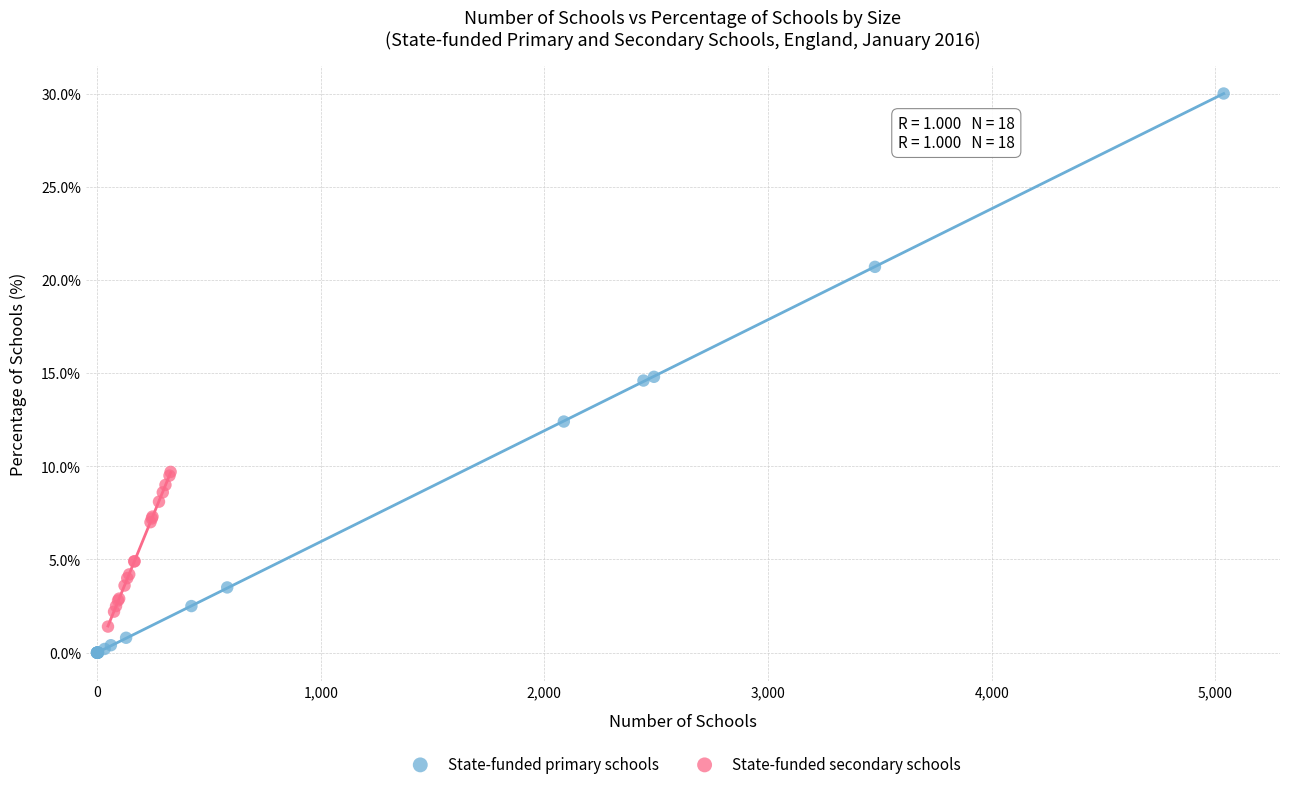

Which series has the widest spread of Y values?

State-funded primary schools